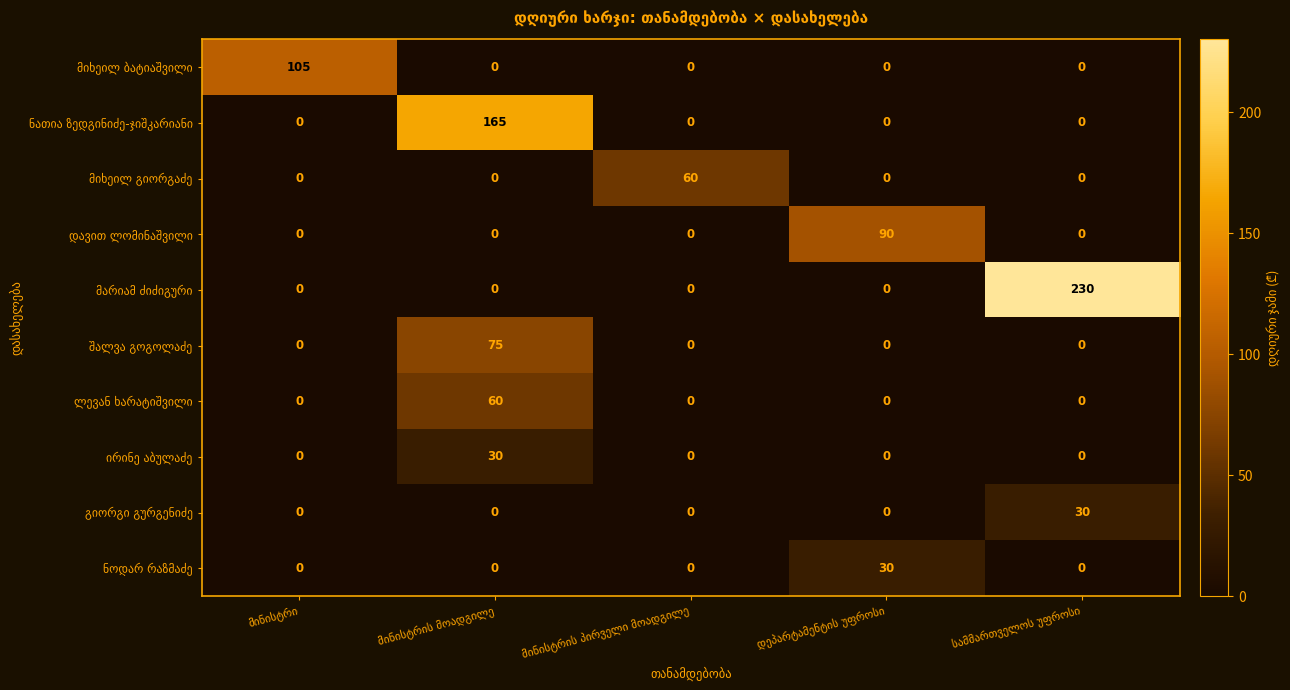

What is the maximum value shown in the chart?

230